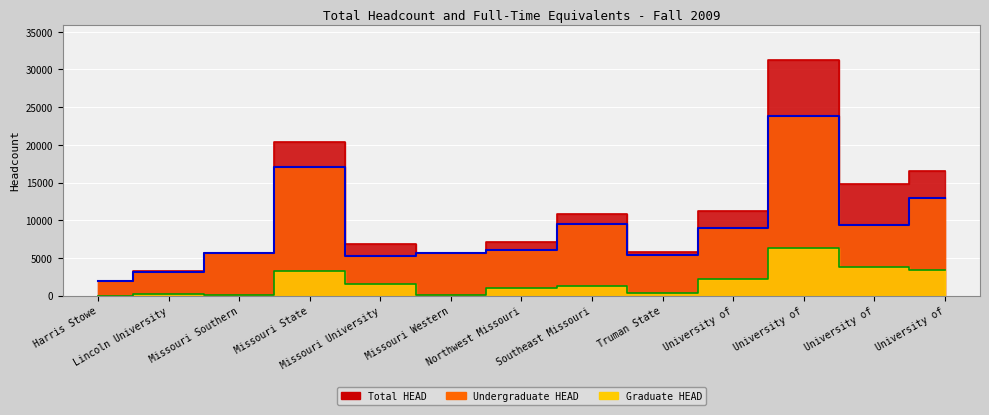

At which label does Total HEAD reach its peak?

University of